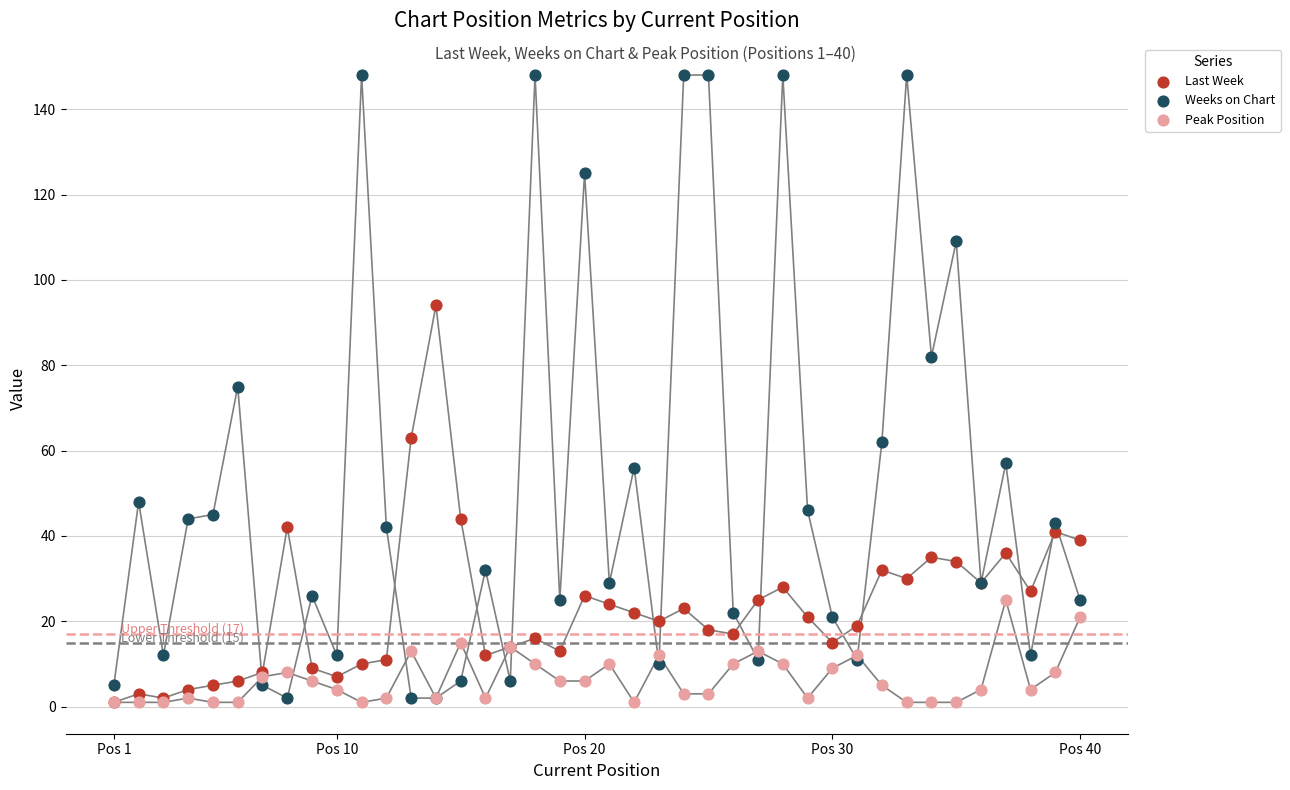

What are all the series names shown in the legend?

Last Week, Weeks on Chart, Peak Position